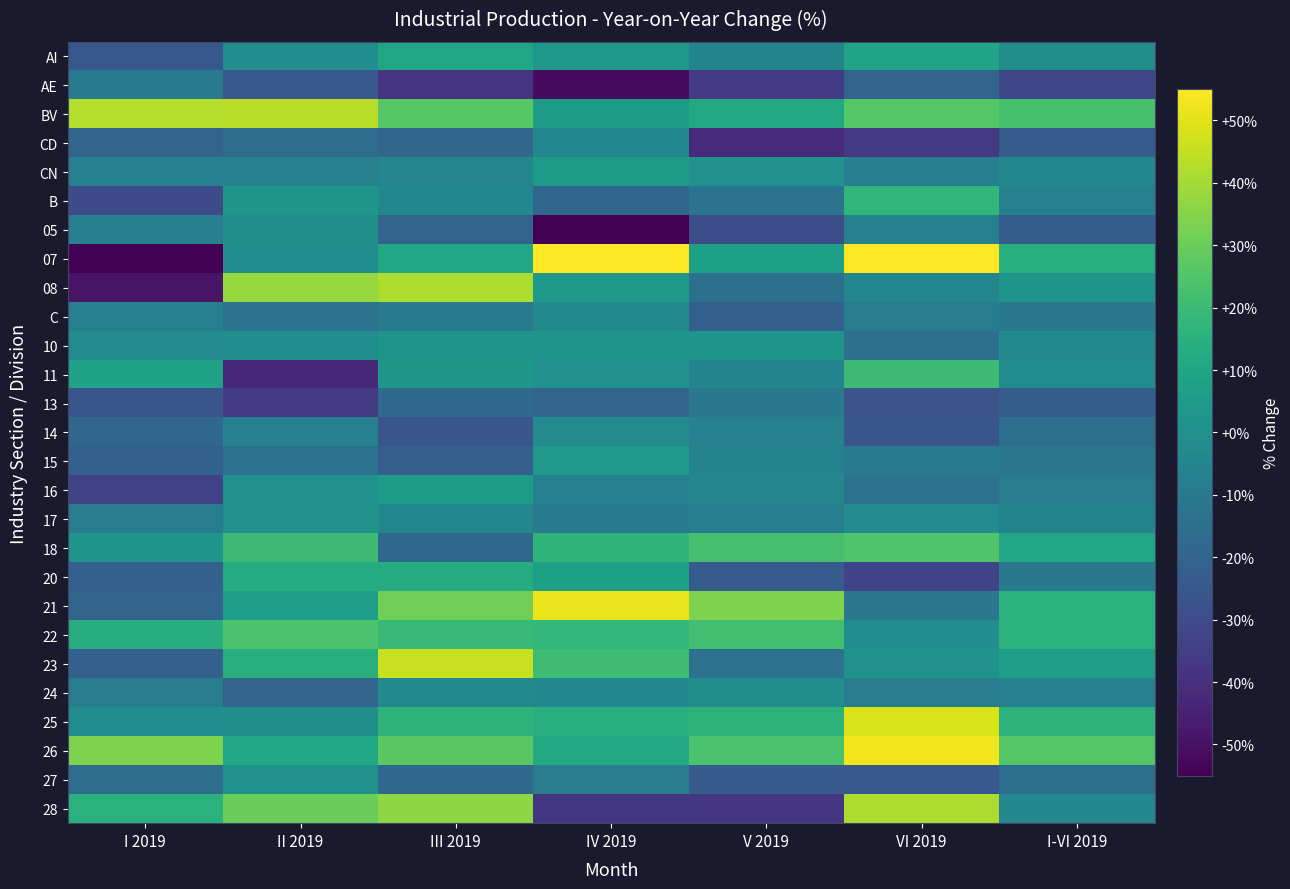

What is the minimum value shown in the chart?

-70.5